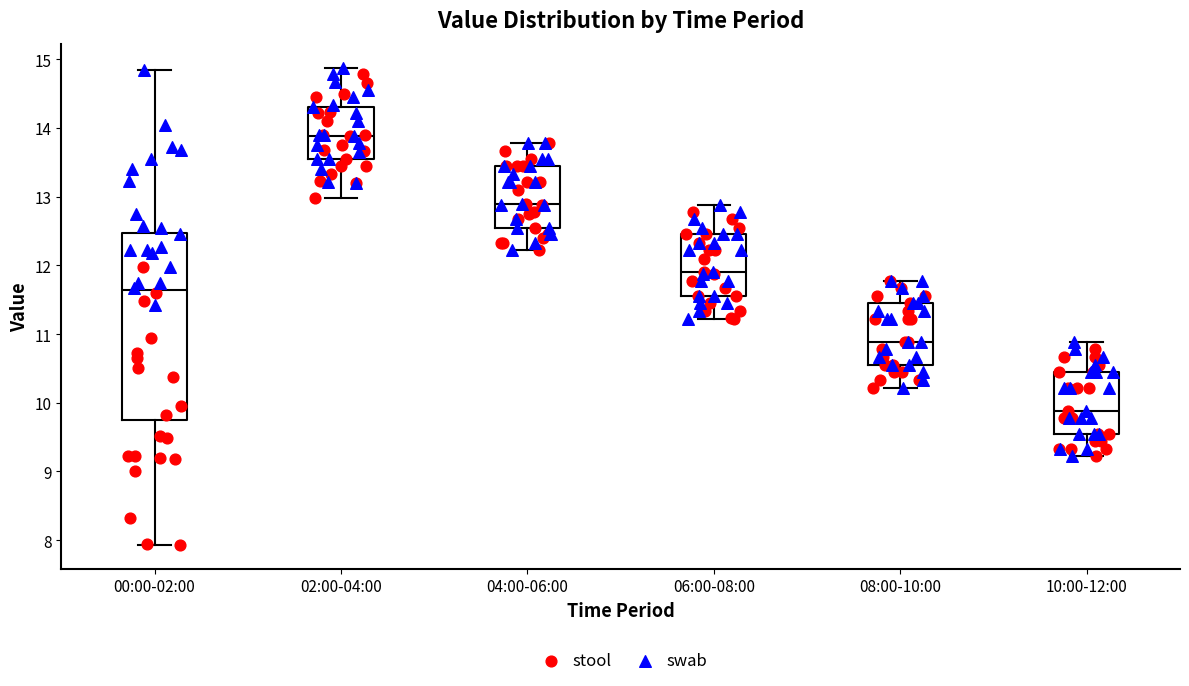

Reading left to right, read every box against the y-axis: the position of its median line, the range the box covers, and the ends of its whiskers. The values are not printed on the chart, so give them approximately, as read against the axis.

00:00-02:00: median 11.6, box 9.7 to 12.5, whiskers 7.9 to 14.9
02:00-04:00: median 13.9, box 13.6 to 14.3, whiskers 13.0 to 14.9
04:00-06:00: median 12.9, box 12.6 to 13.5, whiskers 12.2 to 13.8
06:00-08:00: median 11.9, box 11.6 to 12.5, whiskers 11.2 to 12.9
08:00-10:00: median 10.9, box 10.6 to 11.5, whiskers 10.2 to 11.8
10:00-12:00: median 9.9, box 9.6 to 10.5, whiskers 9.2 to 10.9